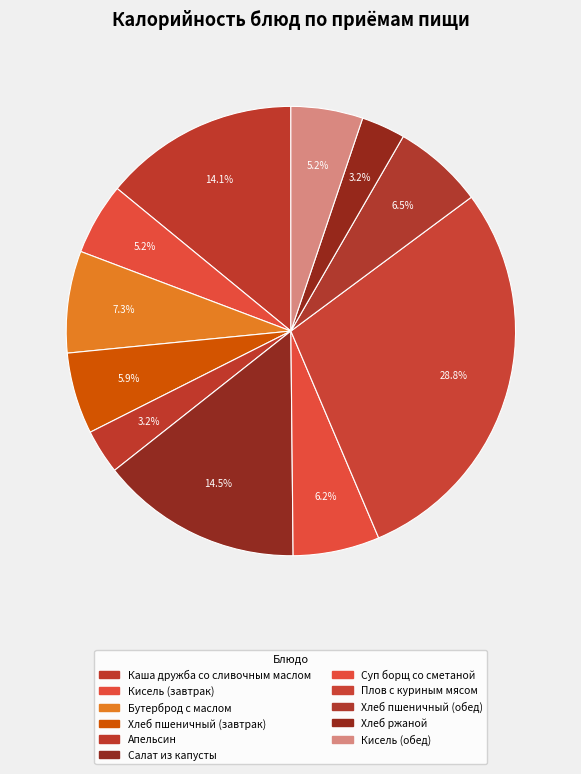

True or false: Плов с куриным мясом accounts for 29% of the total.

True